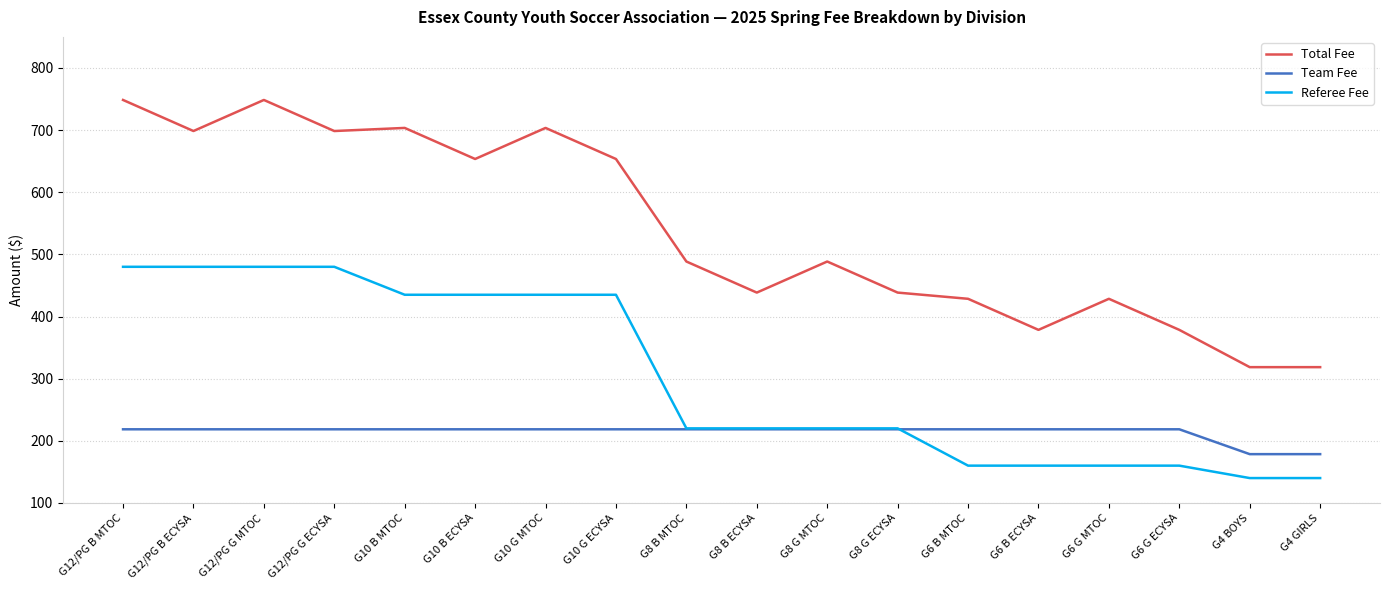

Rank the series by their average value, from highest to lowest.

Total Fee, Referee Fee, Team Fee